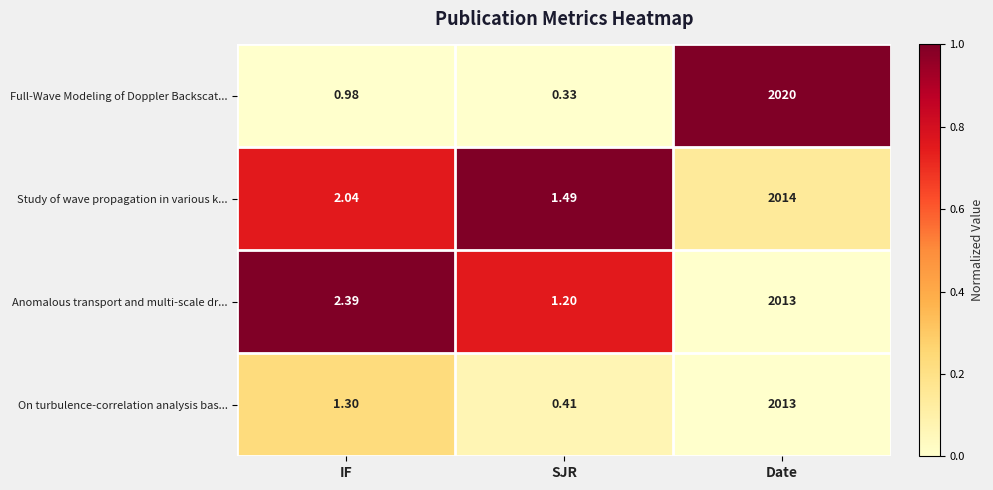

Between SJR and Date, which series saw the biggest shift?

Full-Wave Modeling of Doppler Backscat...